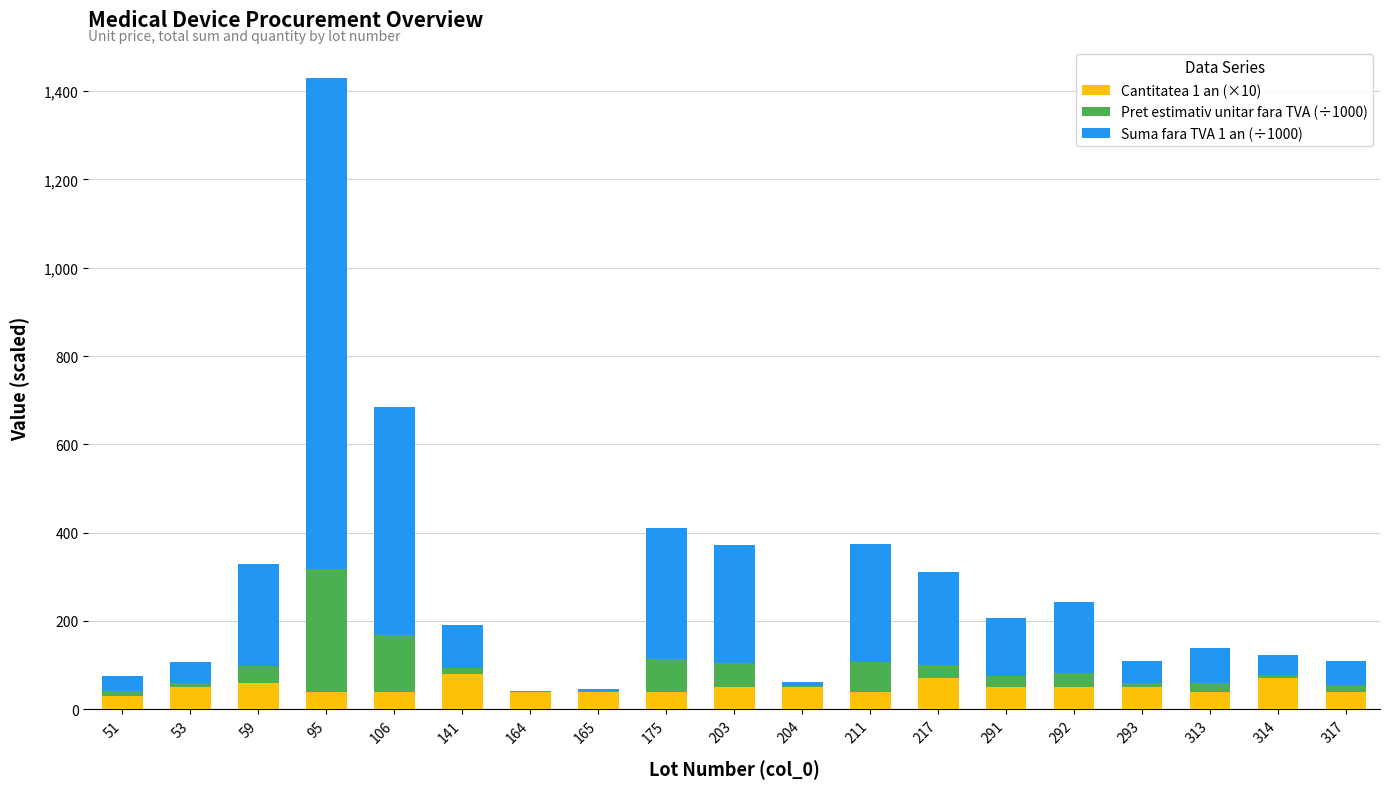

What is the total value across all series at 106?

685.3